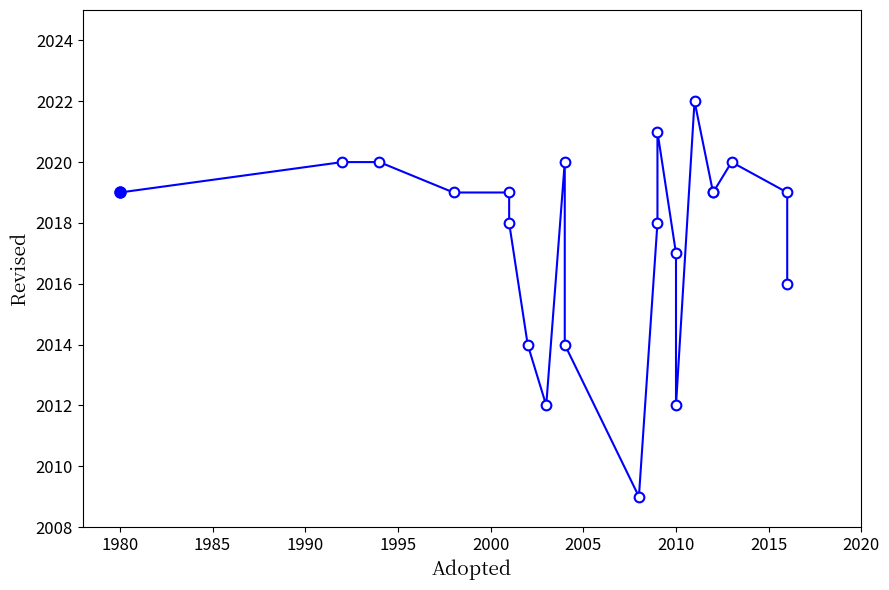

How many distinct data groups are displayed?

1